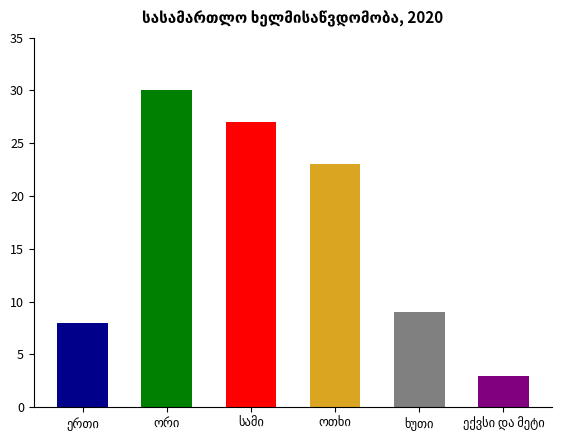

What is the greatest value displayed?

30